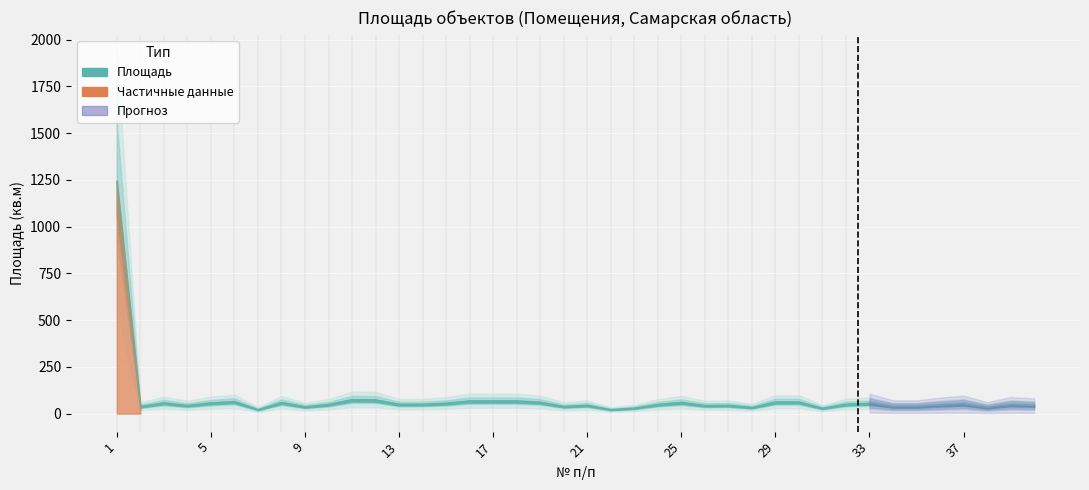

What value does the data have at 24?

50.0